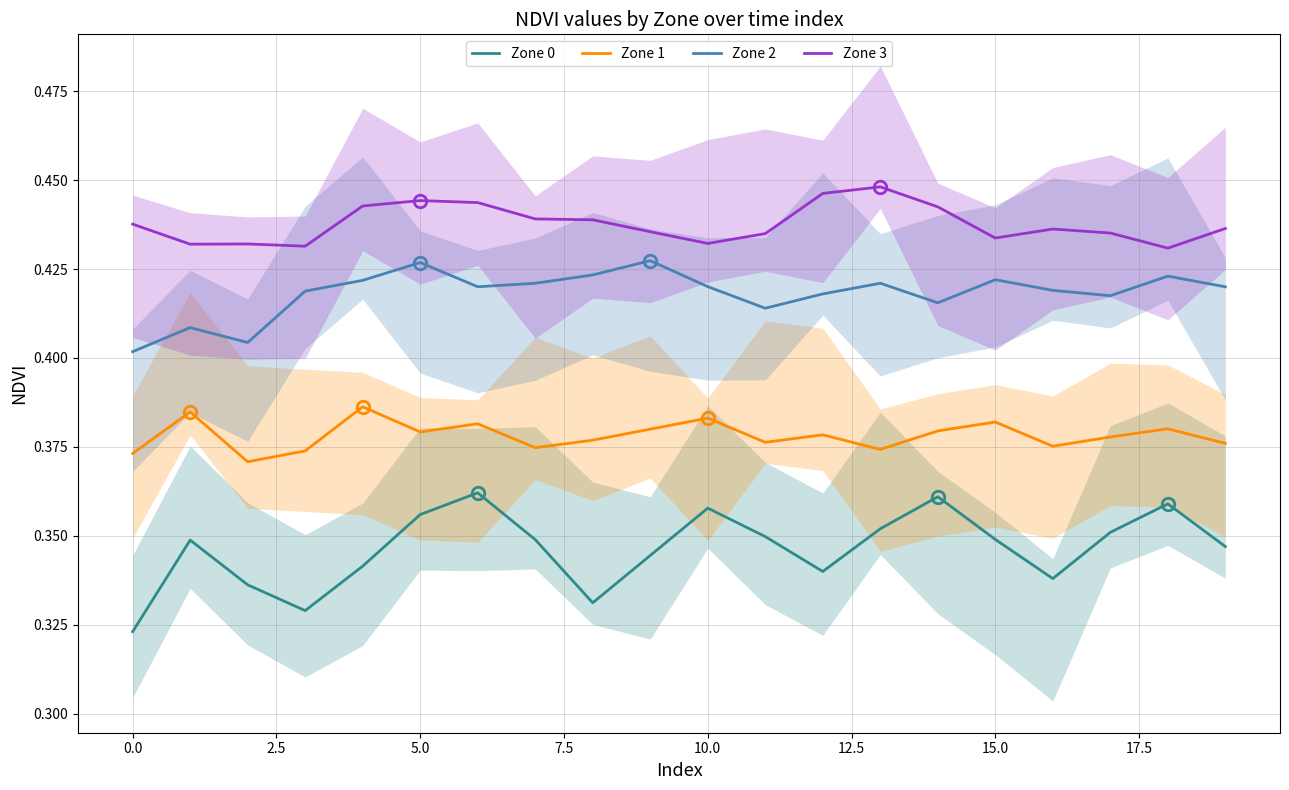

How many lines are shown in the chart?

4